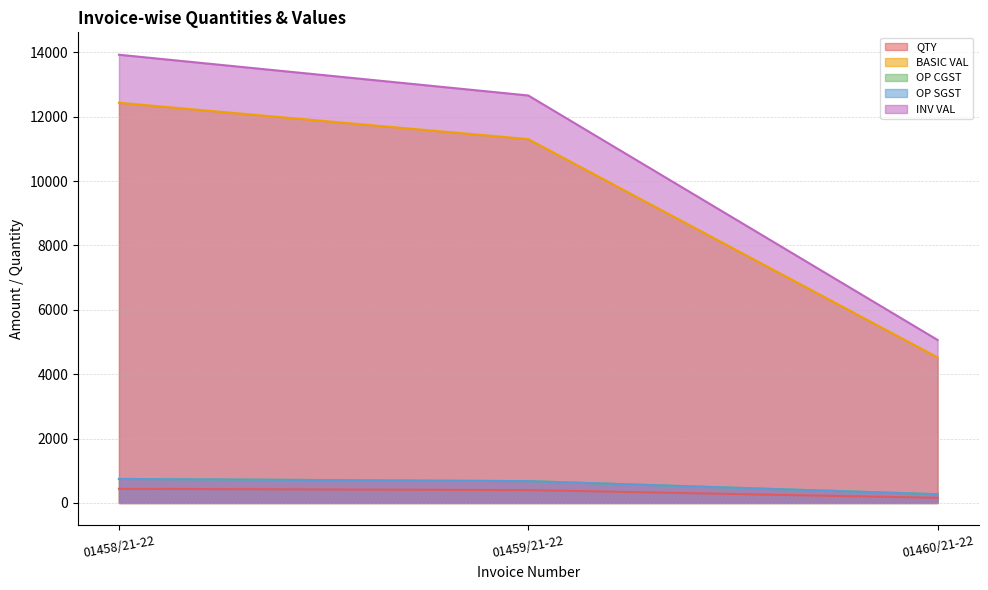

What is the average value of the QTY series?

333.3